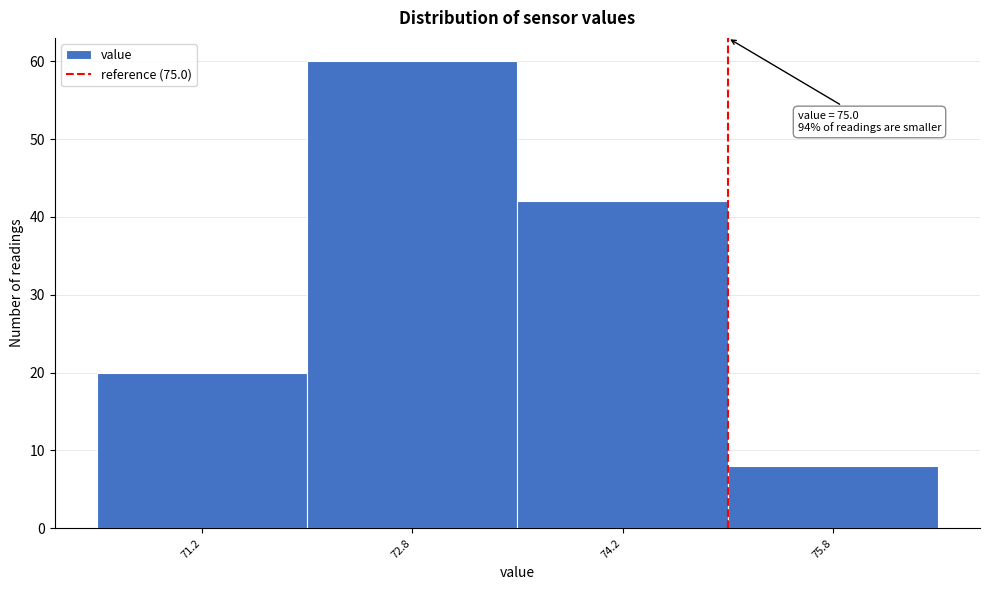

Over which range of the x-axis is the bar tallest?

72.0 to 73.5